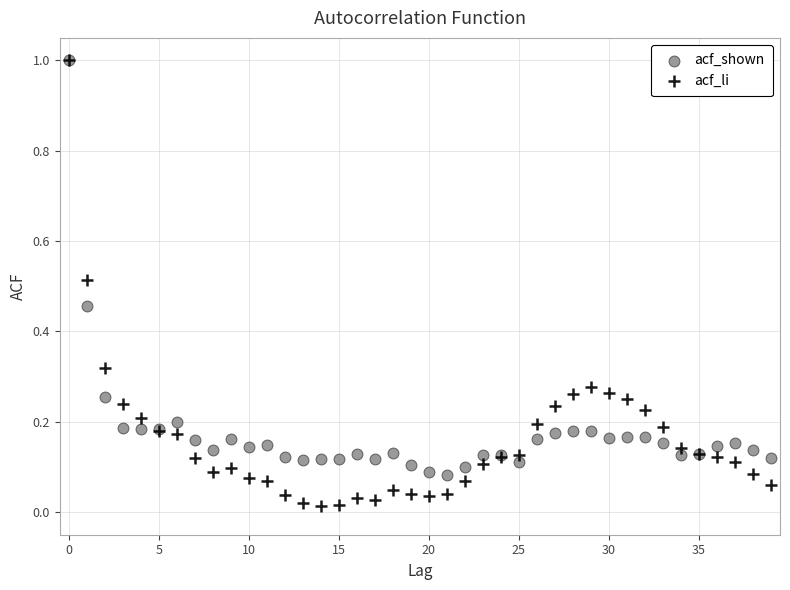

What are all the series names shown in the legend?

acf_shown, acf_li